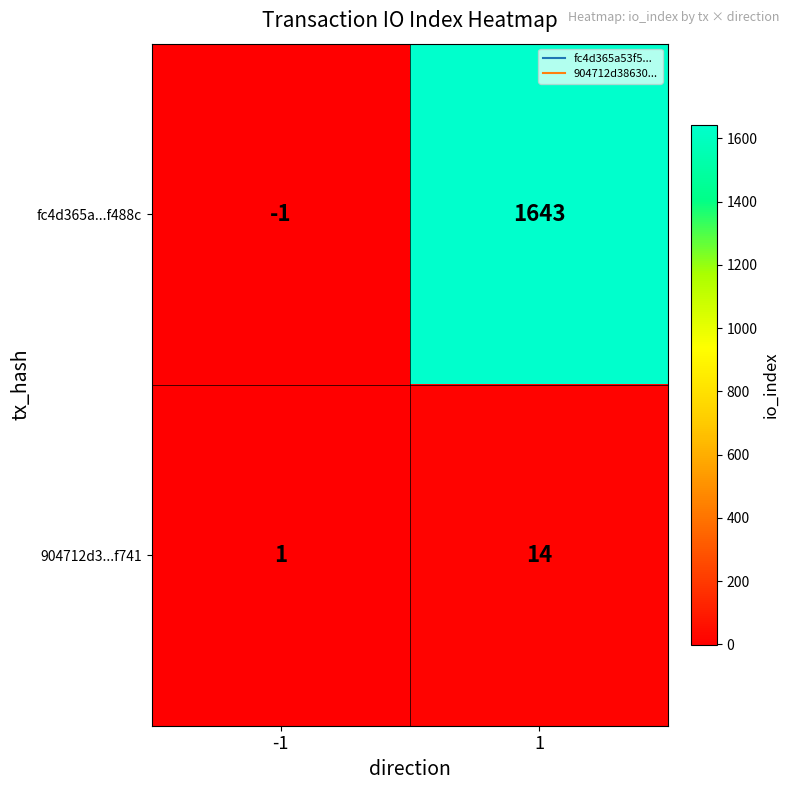

Count the number of data series in this chart.

2